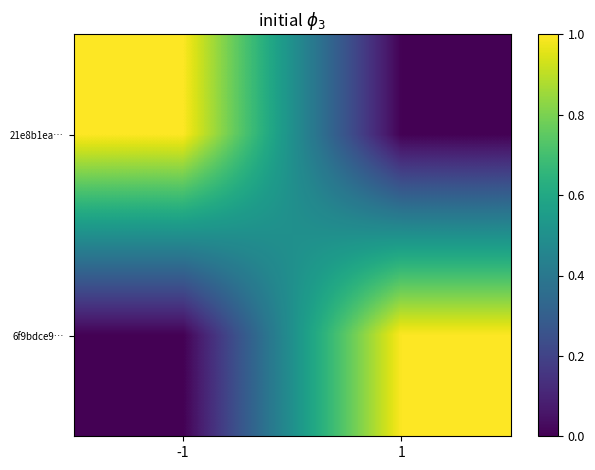

Reading right to left, list all the values displayed in this chart.

21e8b1ea…: 1=0.0	-1=1.0
6f9bdce9…: 1=1.0	-1=0.0